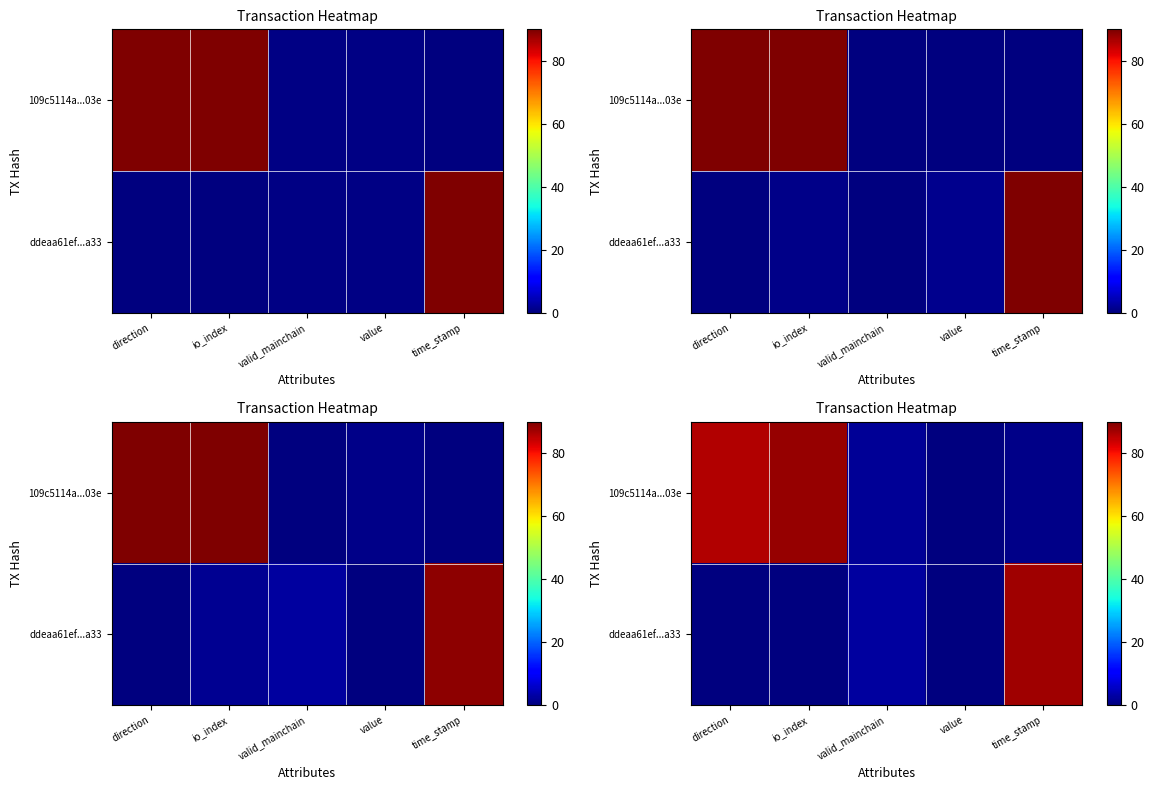

Count the number of data series in this chart.

2